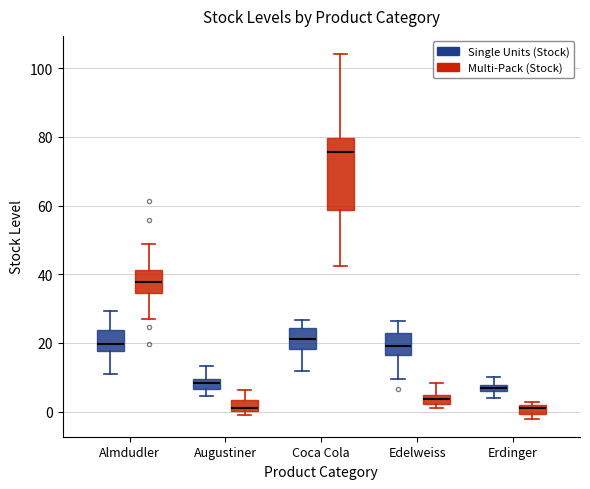

Where is the upper edge of the box for Erdinger (Single Units (Stock)) on the y-axis? The values are not printed on the chart, so give them approximately, as read against the axis.

8